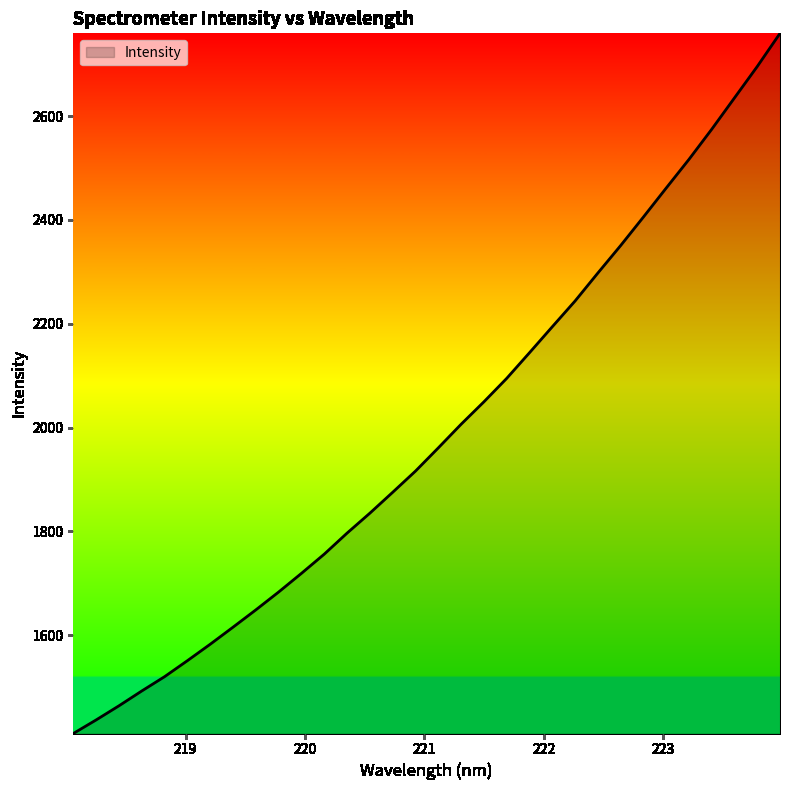

Reading right to left, list all the values displayed in this chart.

2759.7	2695.8	2635.3	2574.8	2516.7	2461.4	2405.6	2350.6	2297.7	2243.8	2194.1	2144.1	2094.7	2049.5	2006.3	1960.7	1916.0	1875.2	1835.0	1796.5	1756.0	1719.0	1683.0	1648.6	1615.2	1582.4	1550.7	1519.9	1492.3	1463.7	1436.5	1410.3